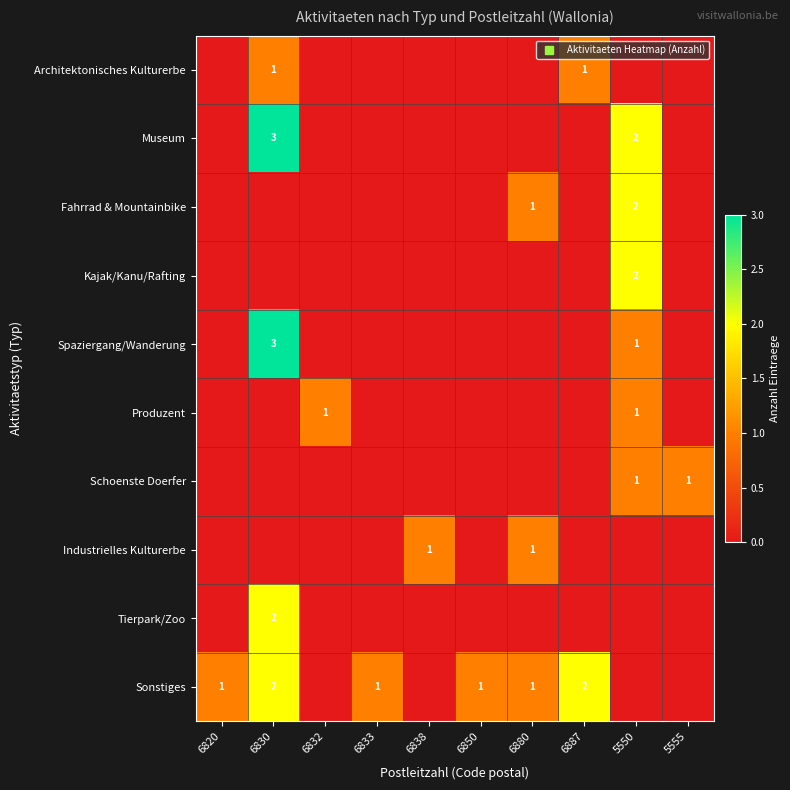

Which series has the largest range (max minus min)?

Museum